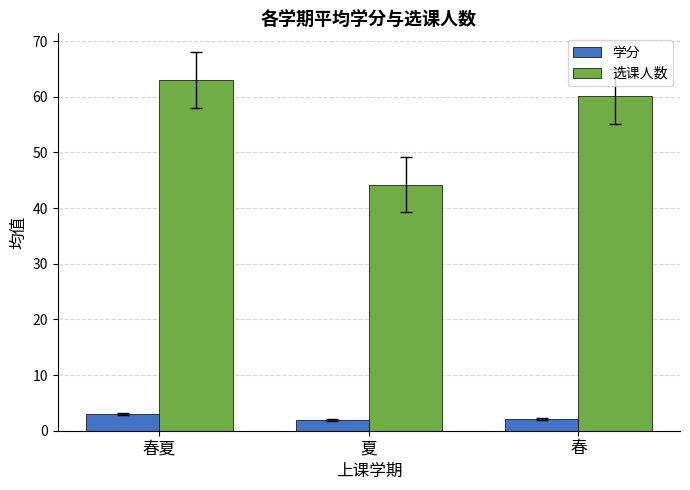

Rank the categories by 选课人数 value from highest to lowest.

春夏, 春, 夏